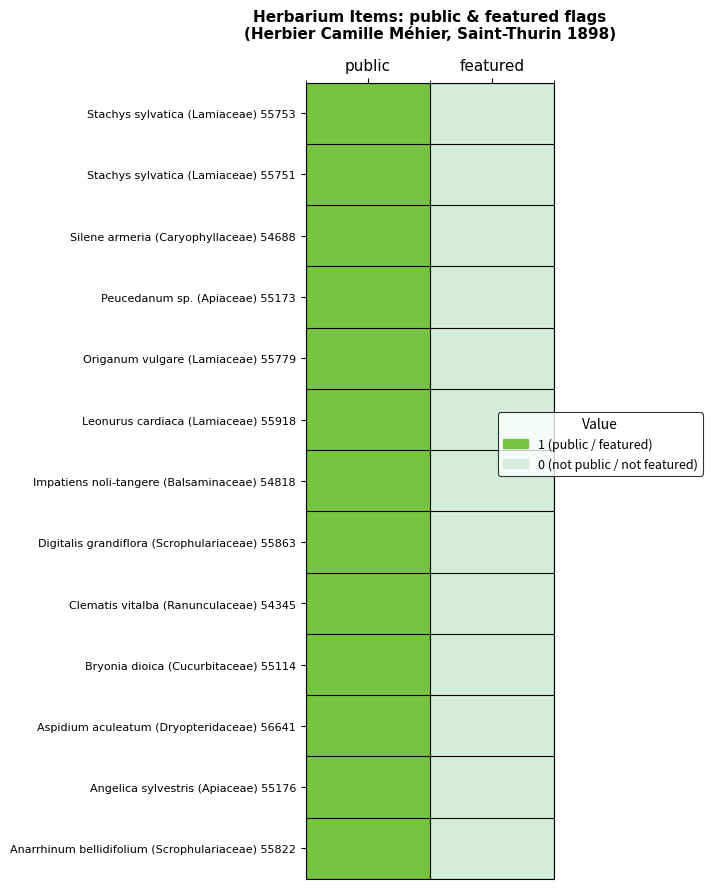

At which category does the chart reach its peak across all series?

public